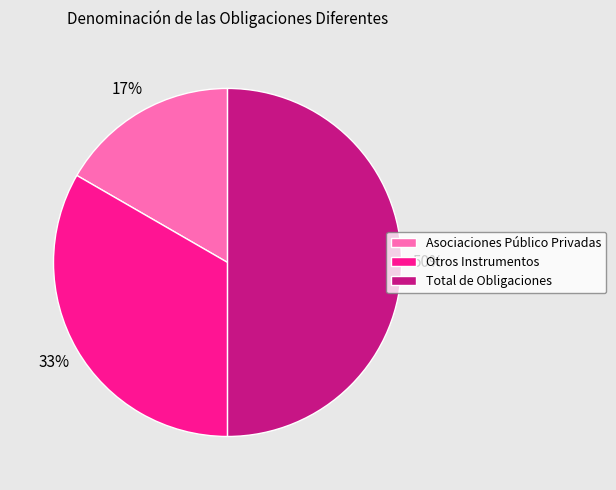

The Total de Obligaciones slice represents 50% of the pie. True or false?

True